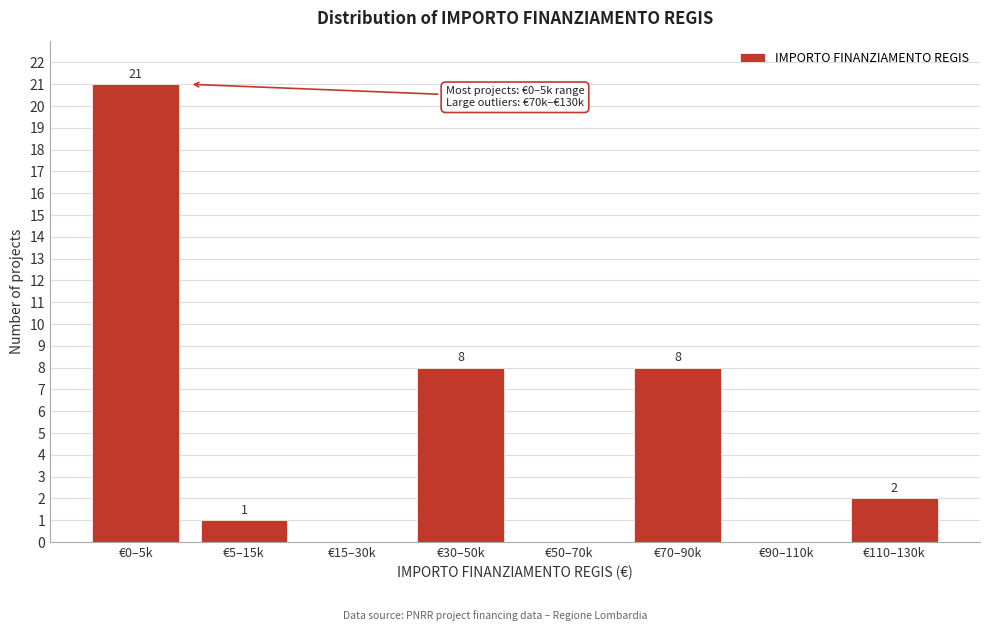

Reading right to left, extract all data points from this chart.

€110–130k=2	€90–110k=0	€70–90k=8	€50–70k=0	€30–50k=8	€15–30k=0	€5–15k=1	€0–5k=21